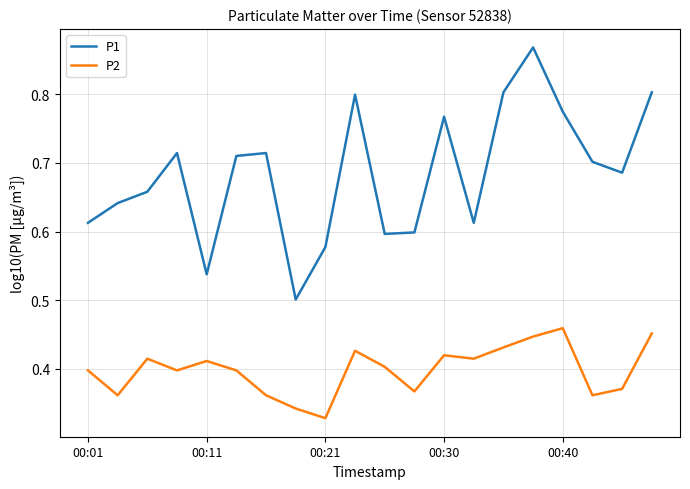

List the series in order of their overall mean, highest first.

P1, P2